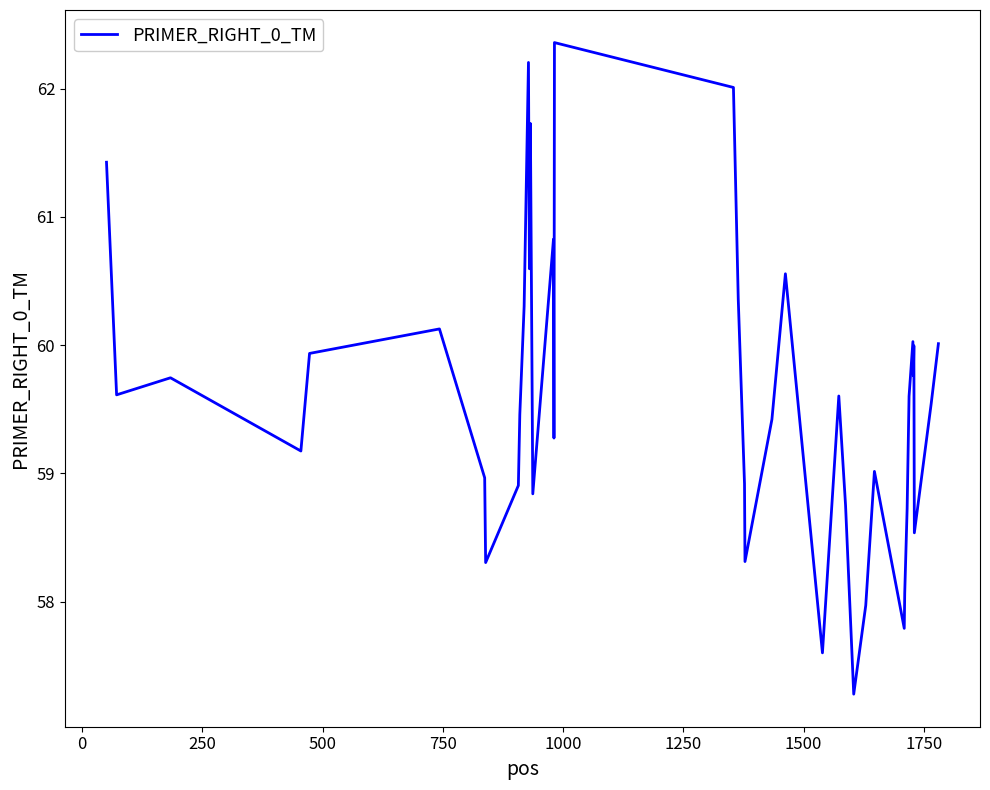

What is the maximum value shown in the chart?

62.4